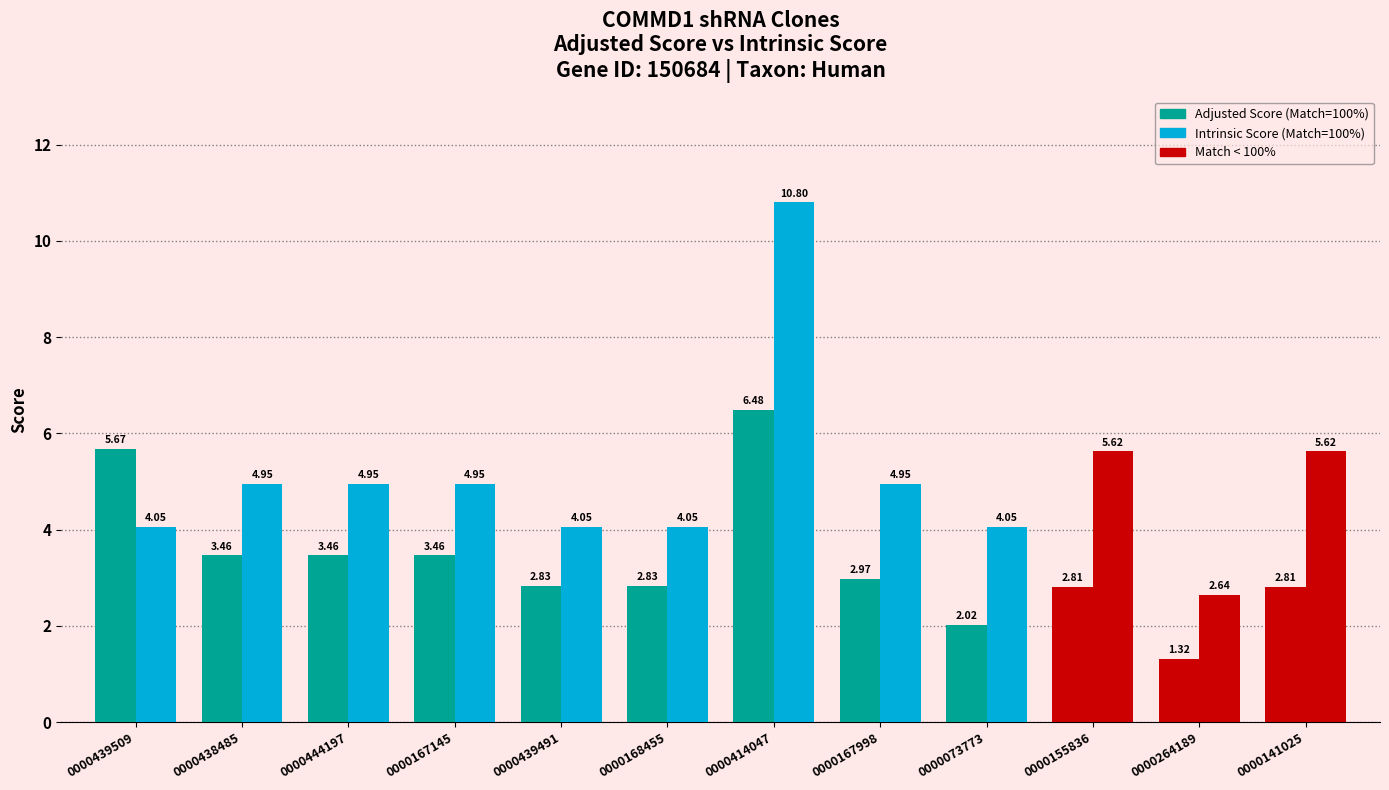

How many distinct data groups are displayed?

2